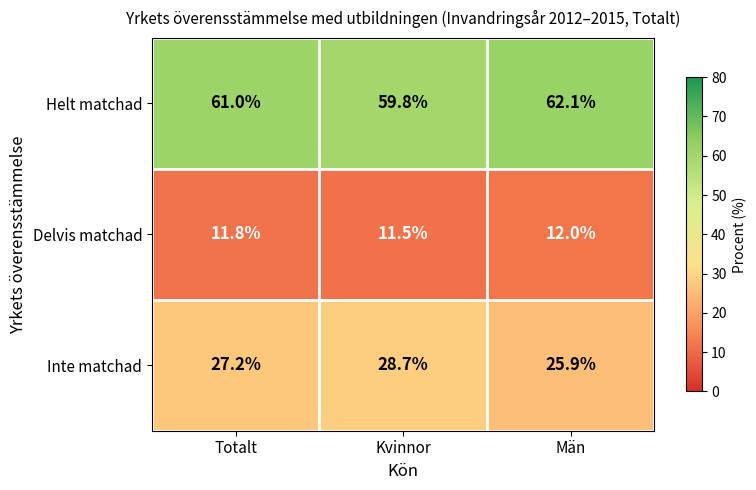

How many distinct data groups are displayed?

3